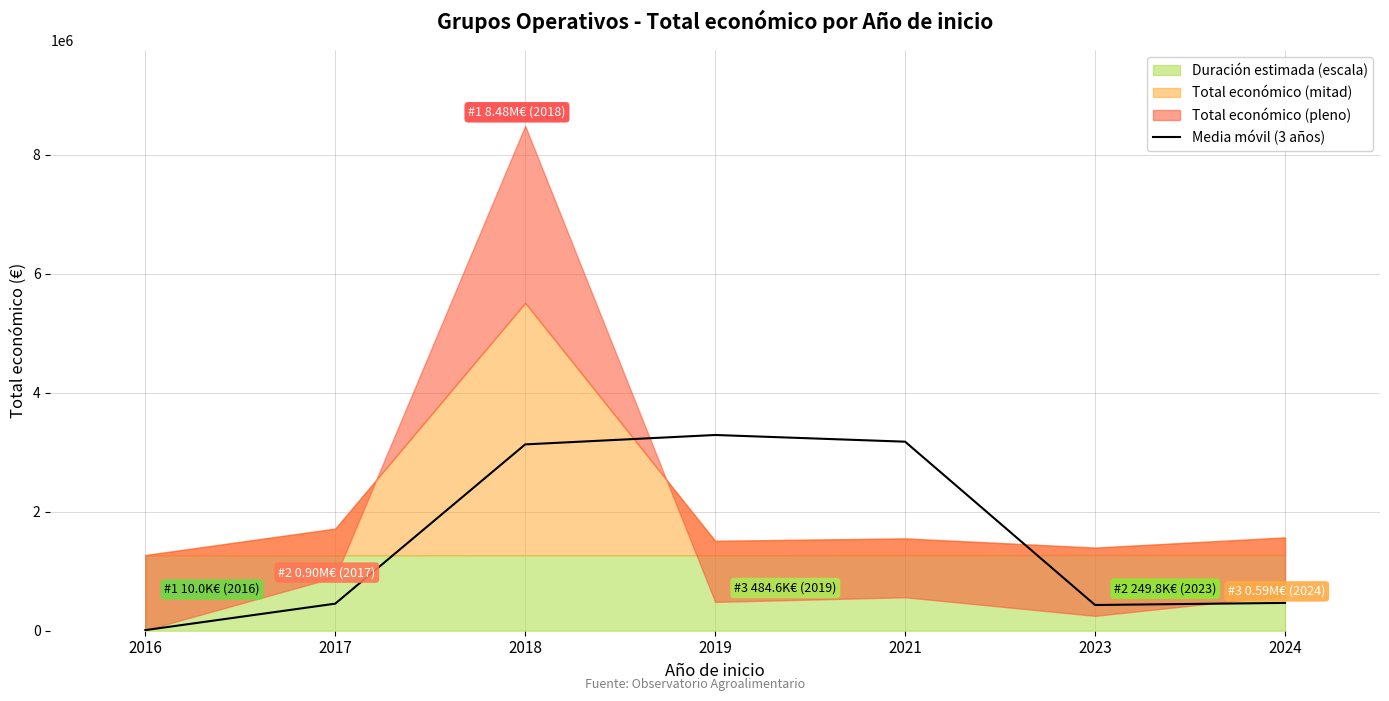

What is the value of the 1st point from the left?

10000.0